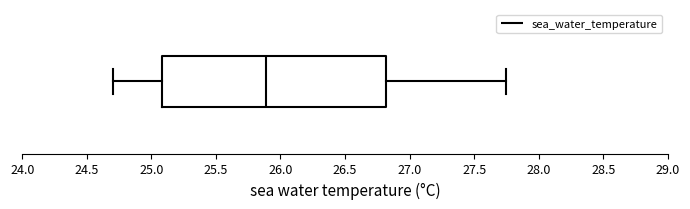

Read this box plot against the x-axis: the position of the median line, the range covered by the box, and the ends of both whiskers. The values are not printed on the chart, so give them approximately, as read against the axis.

median 25.90, box 25.10 to 26.80, whiskers 24.70 to 27.75